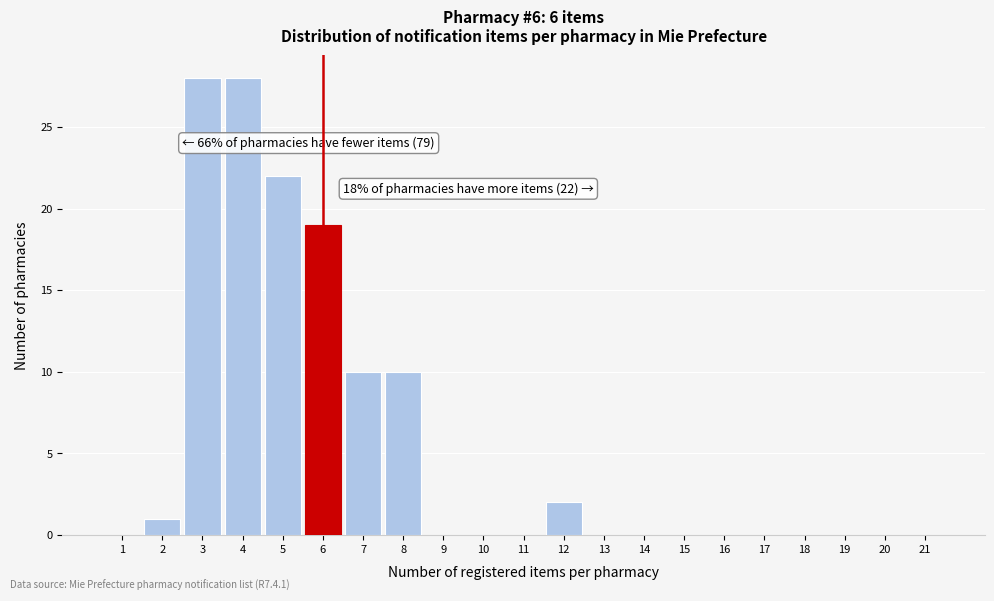

Reading left to right, transcribe all the data shown in this chart.

1=0	2=1	3=28	4=28	5=22	6=19	7=10	8=10	9=0	10=0	11=0	12=2	13=0	14=0	15=0	16=0	17=0	18=0	19=0	20=0	21=0